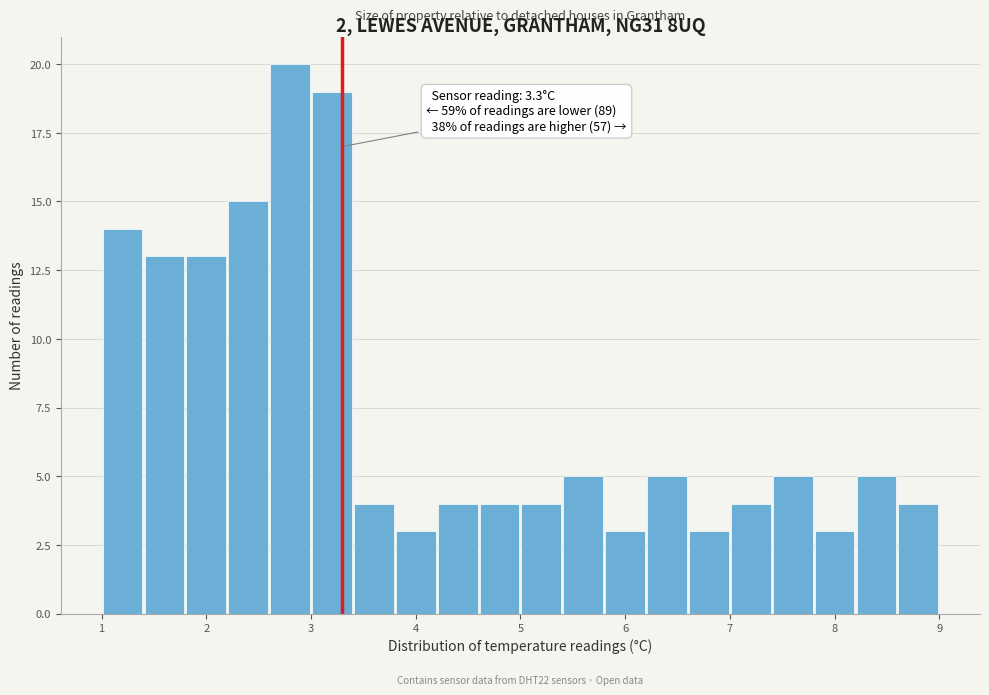

Which range on the x-axis has the tallest bar?

2.6 to 3.0